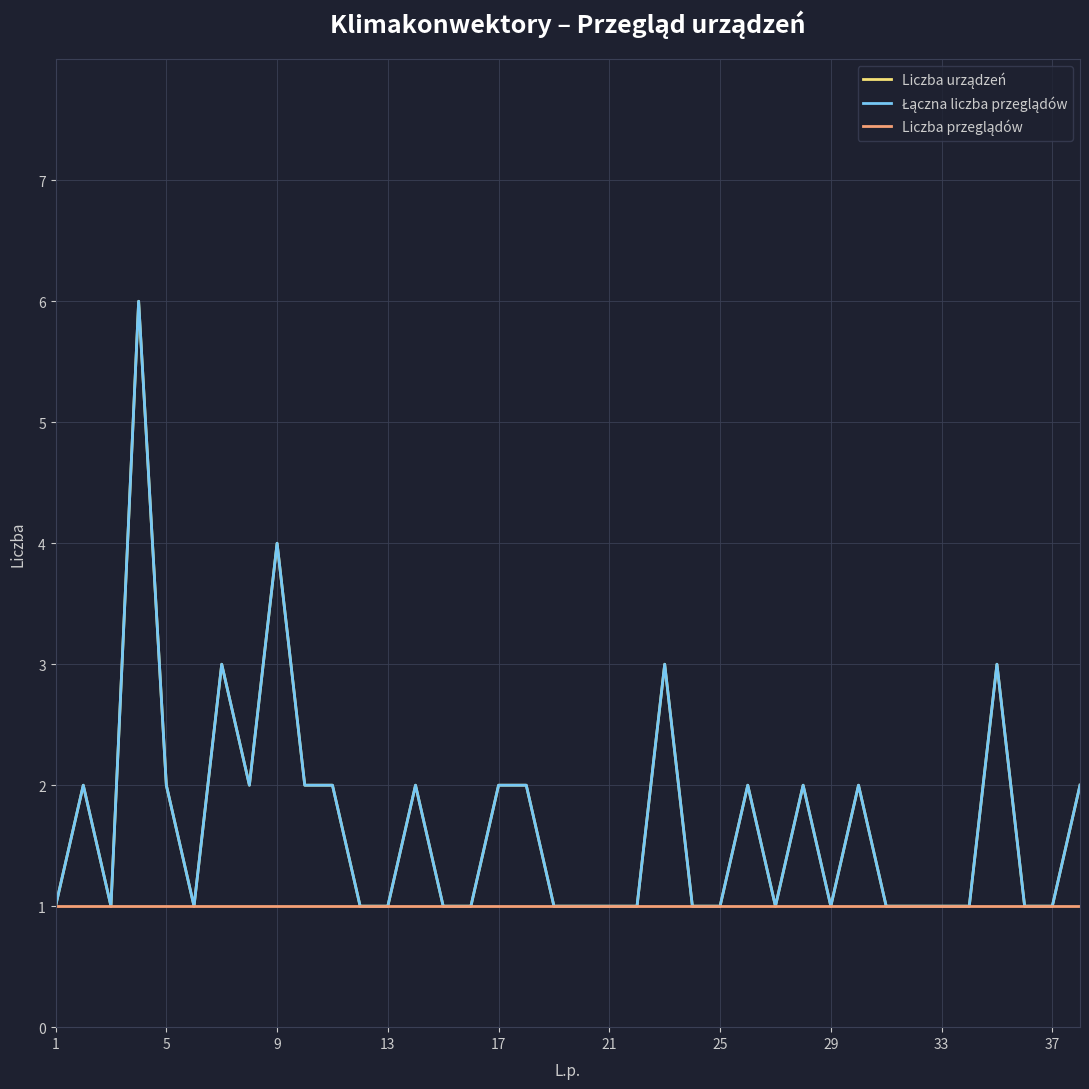

True or false: Łączna liczba przeglądów and Liczba przeglądów cross at least once.

False